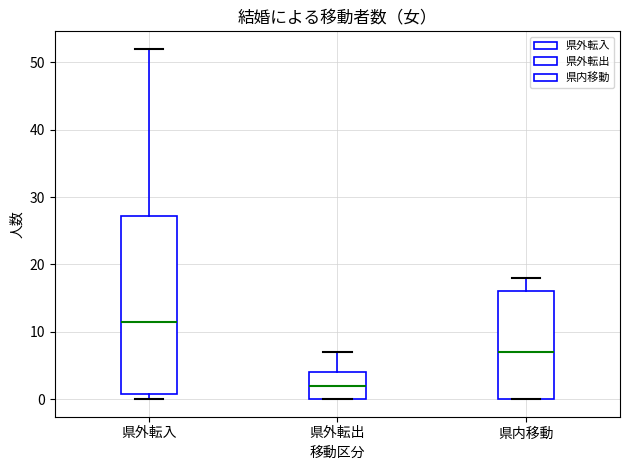

Where does the median line of the box for 県外転出 sit on the y-axis? The values are not printed on the chart, so give them approximately, as read against the axis.

2